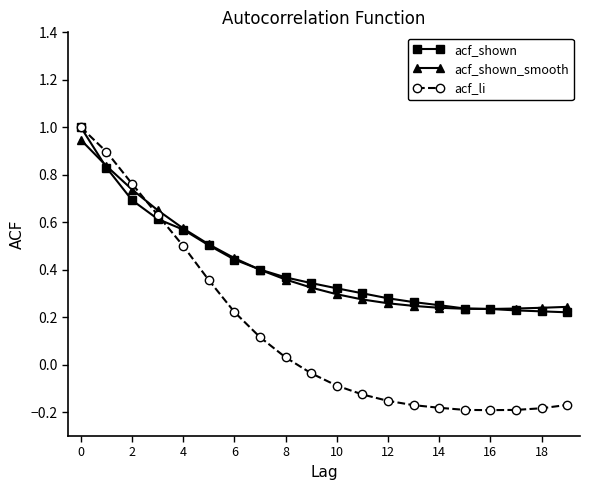

At how many categories does at least one series exceed 0?

20